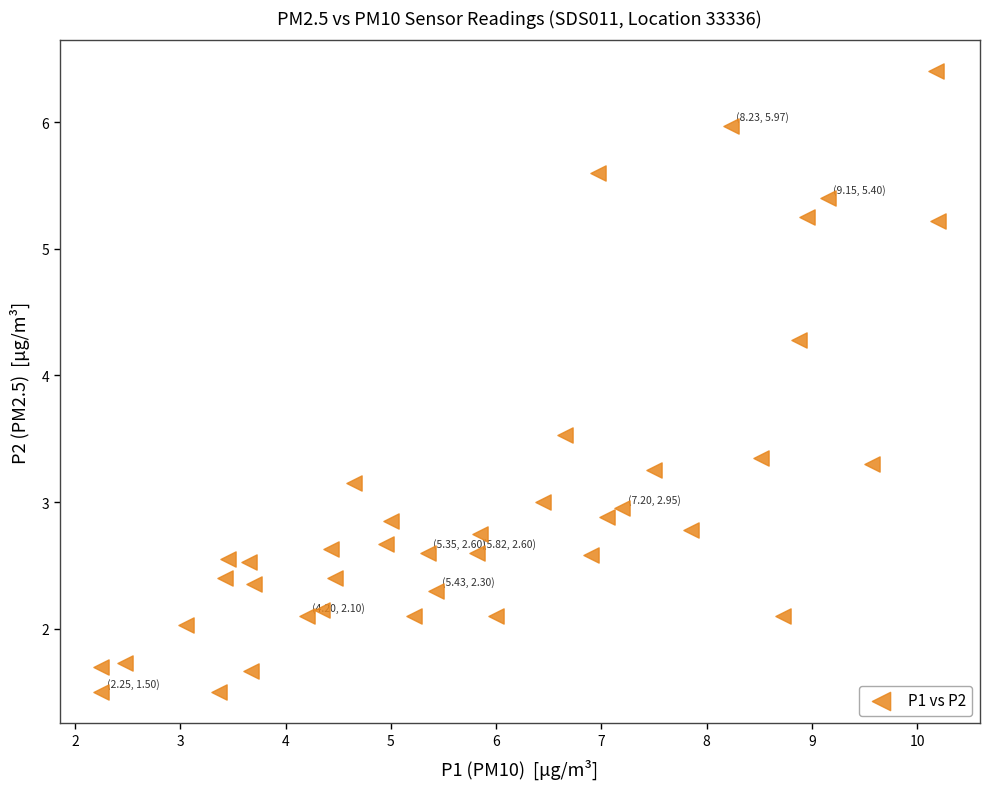

What is the range of X values (max minus min)?

7.9